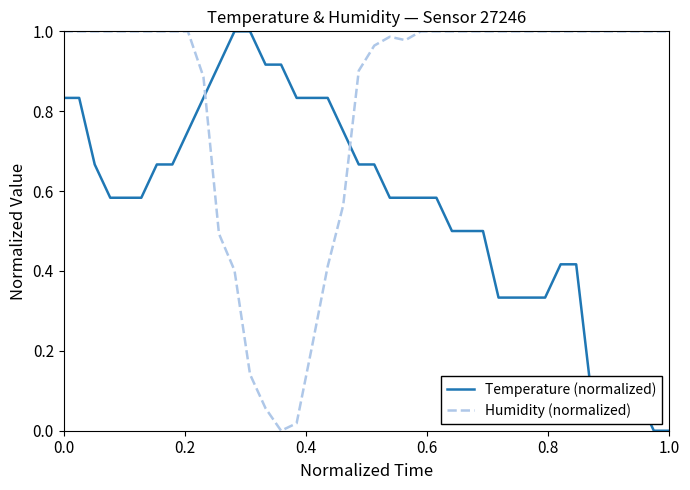

Rank the series by their average value, from highest to lowest.

Humidity (normalized), Temperature (normalized)